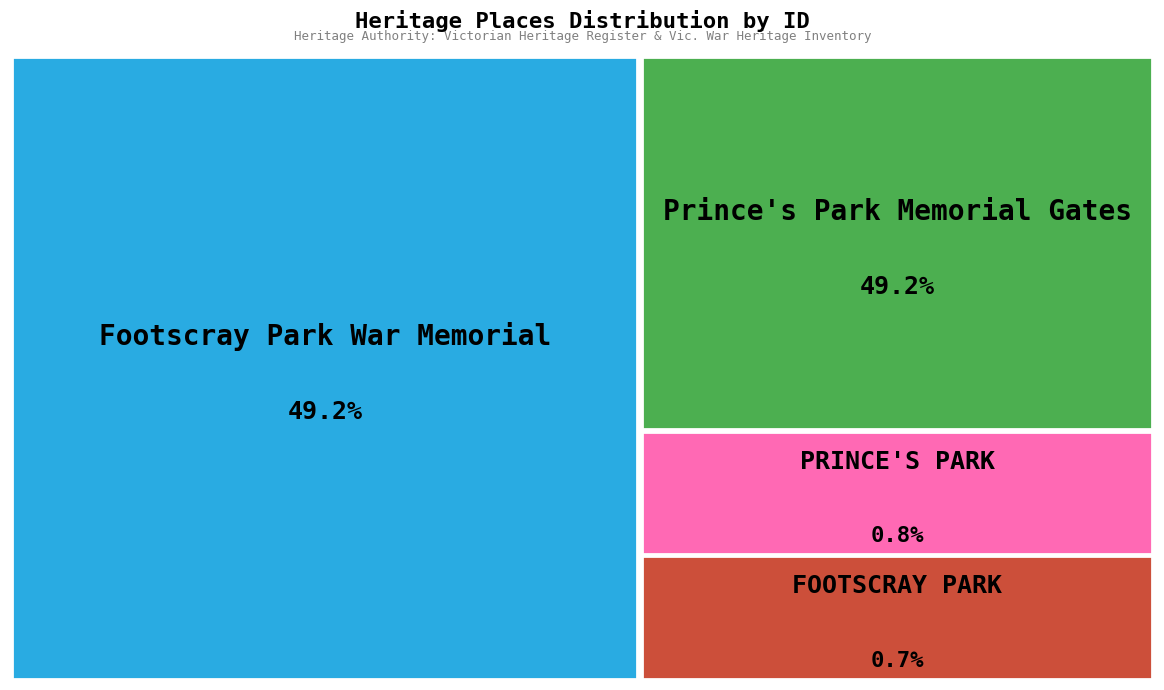

Approximately how many times larger is the value at Footscray Park War Memorial compared to Prince's Park Memorial Gates?

1.0